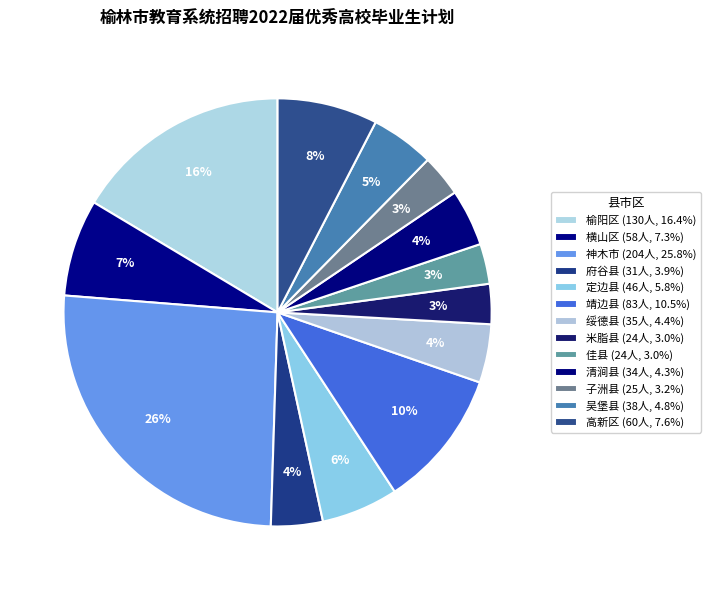

To the nearest percent, what is the difference between the 定边县 and 绥德县 slice percentages?

1%